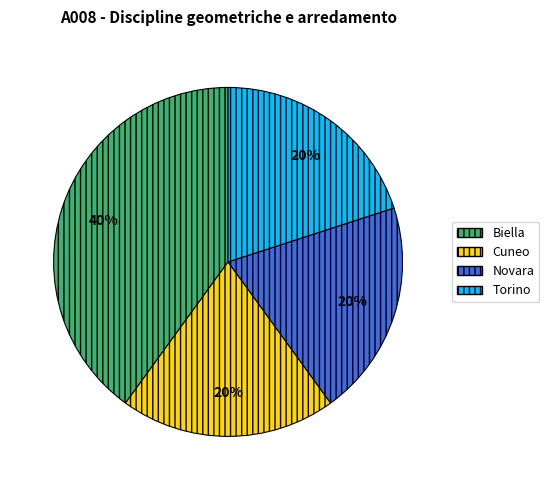

To the nearest percent, what is the difference between the largest and smallest slice percentages?

20%